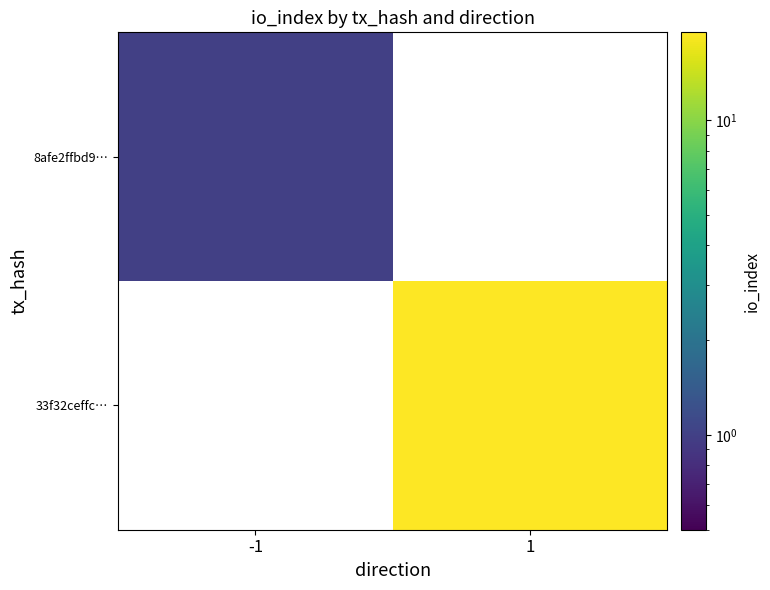

How many categories are shown in the chart?

2